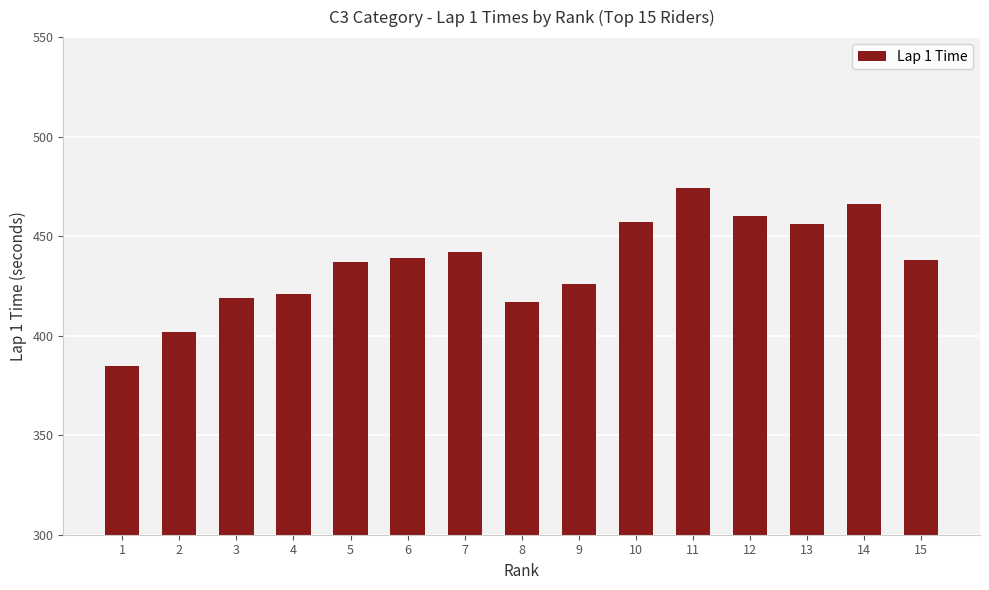

At which category does the chart reach its peak across all series?

11